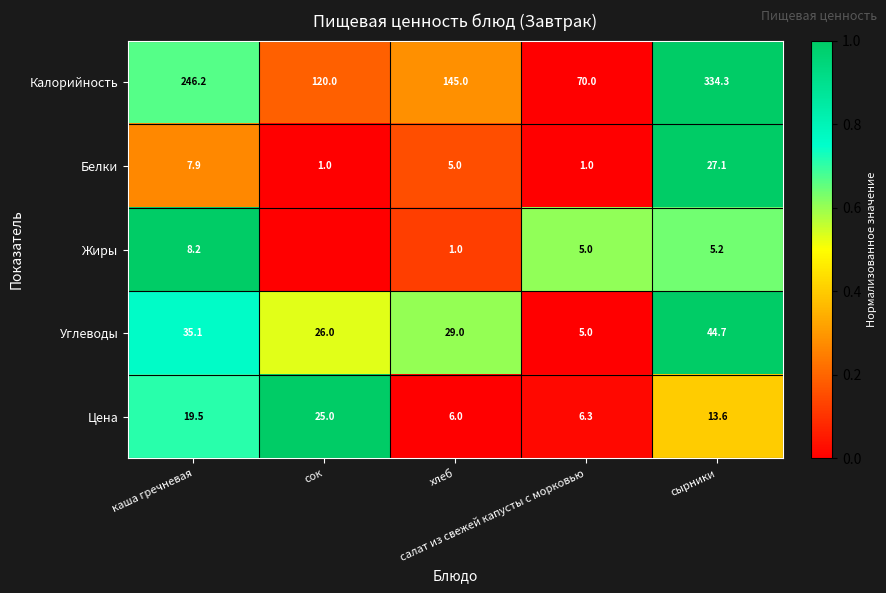

What is the maximum value for Углеводы?

44.7